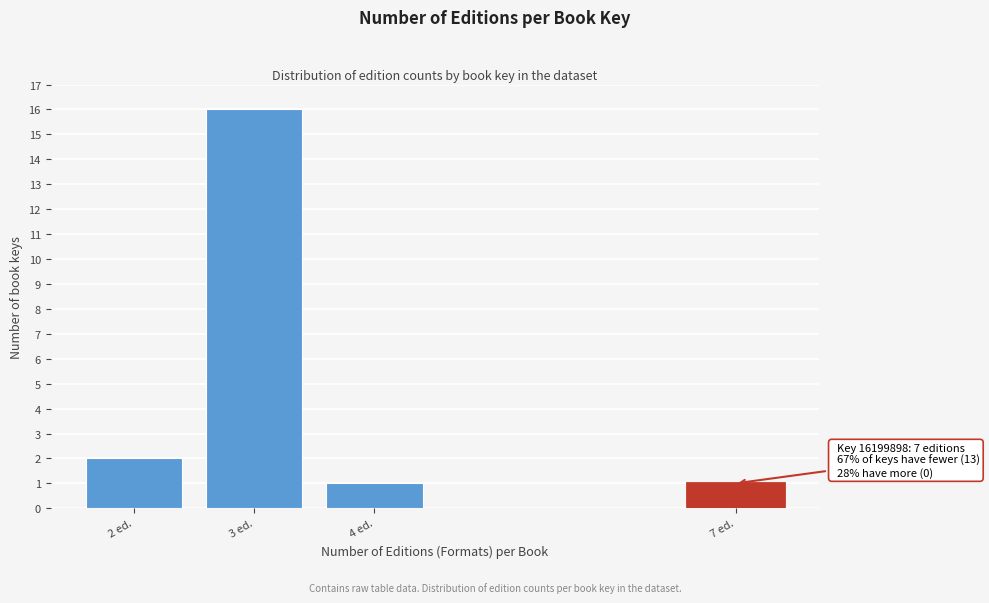

Reading left to right, extract all data points from this chart.

2 ed.=2	3 ed.=16	4 ed.=1	7 ed.=1